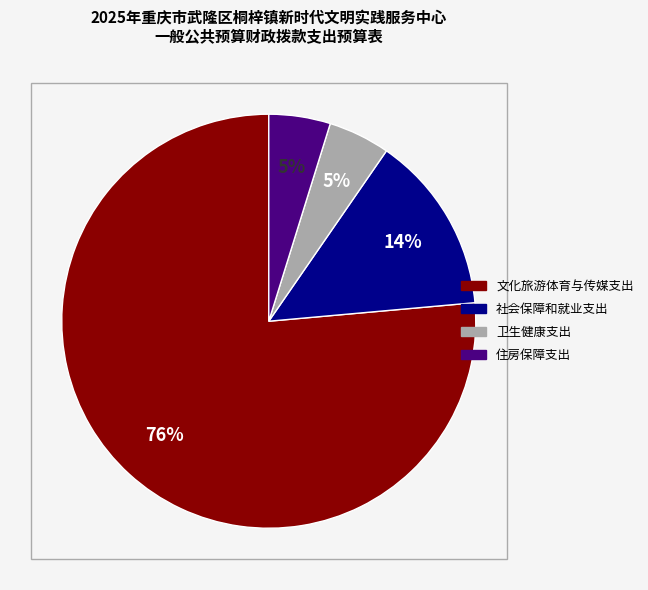

To the nearest percent, what is the combined percentage of 社会保障和就业支出 and 卫生健康支出?

19%